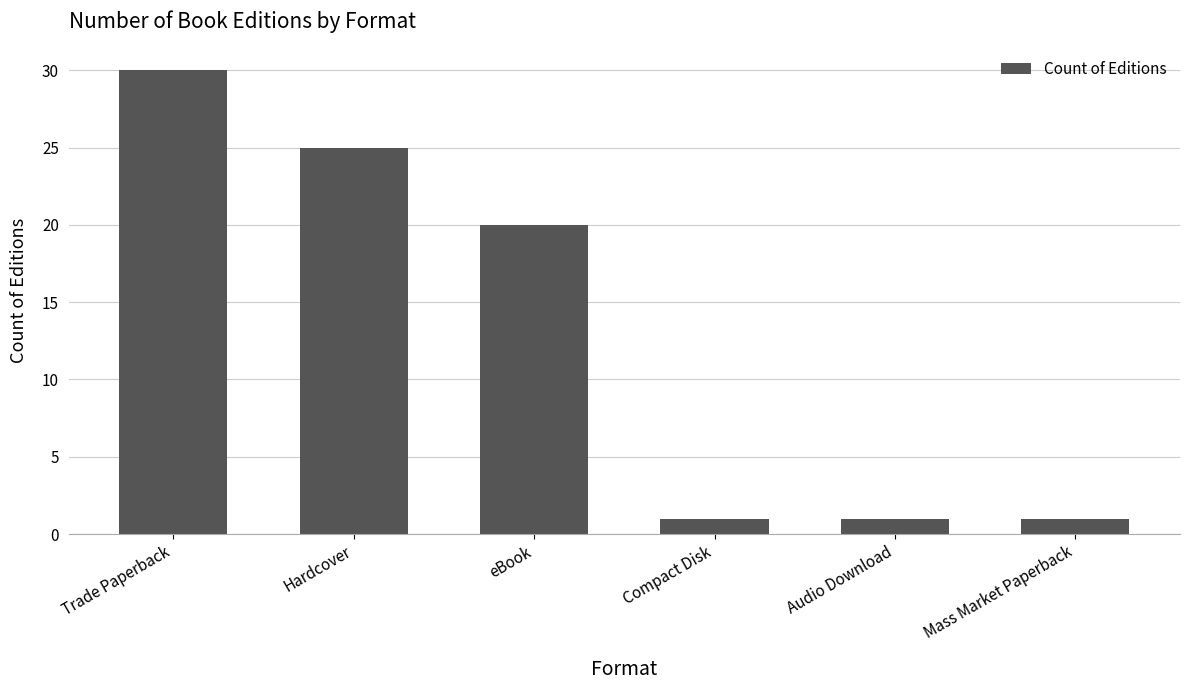

Which has a higher value, Hardcover or eBook?

Hardcover